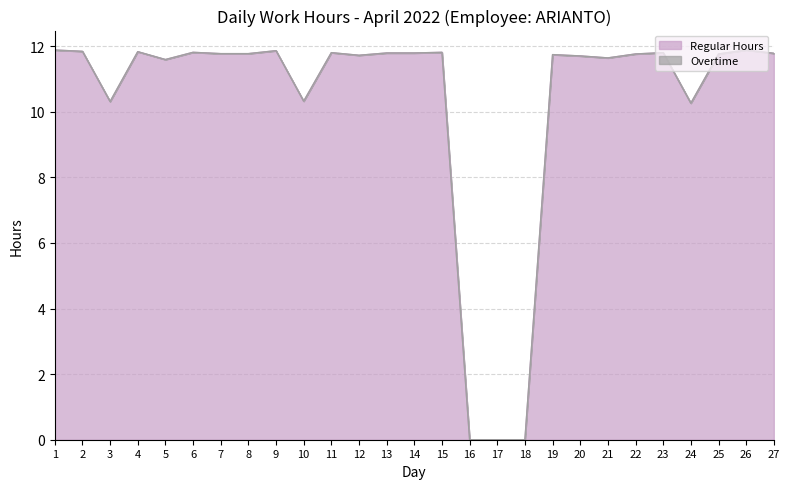

True or false: there are more than 2 points higher than both neighbors.

True